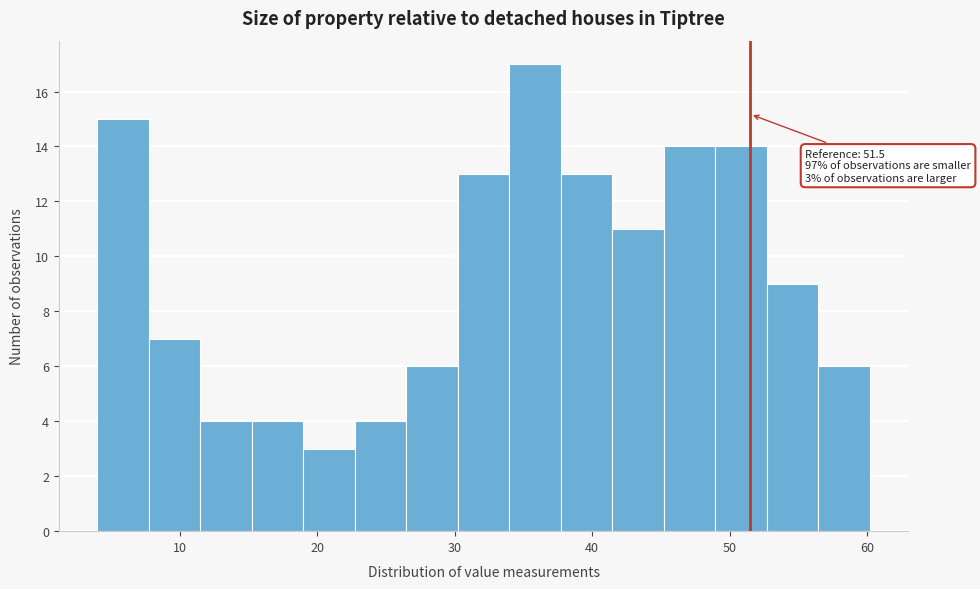

Around what value on the x-axis is the tallest bar? Give the approximate position of its centre, as read against the axis.

36